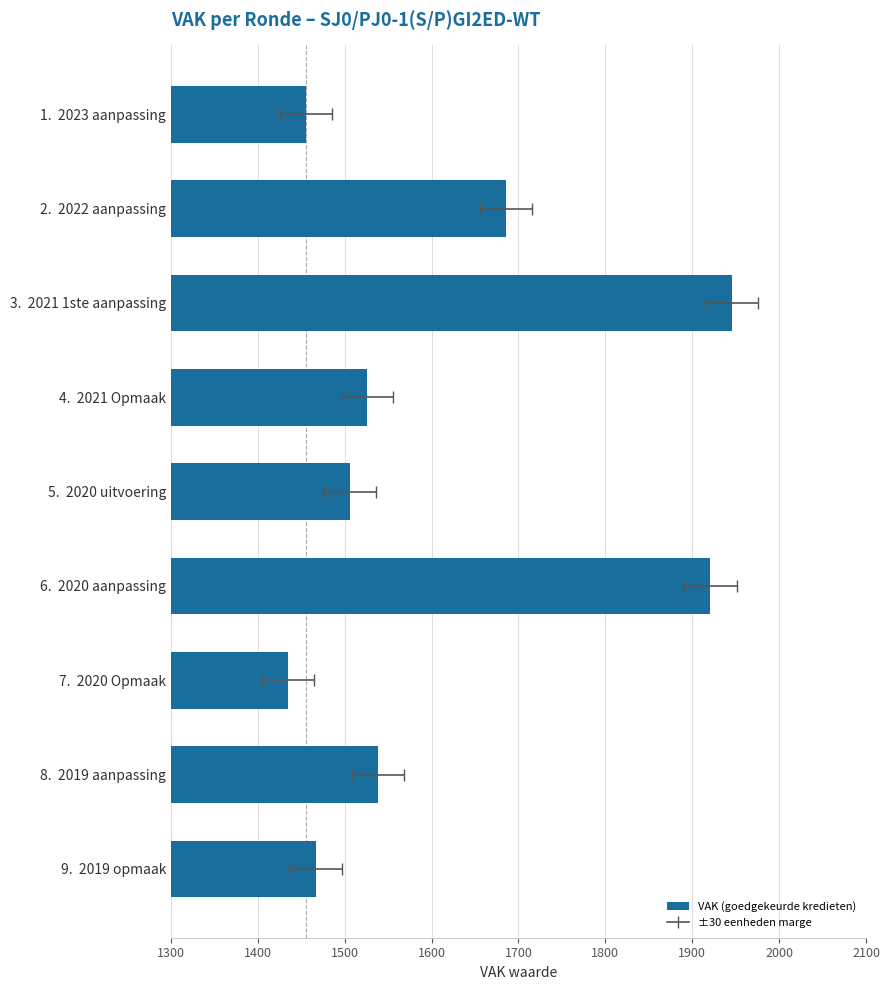

What is the value of the 5th bar from the left?

1506